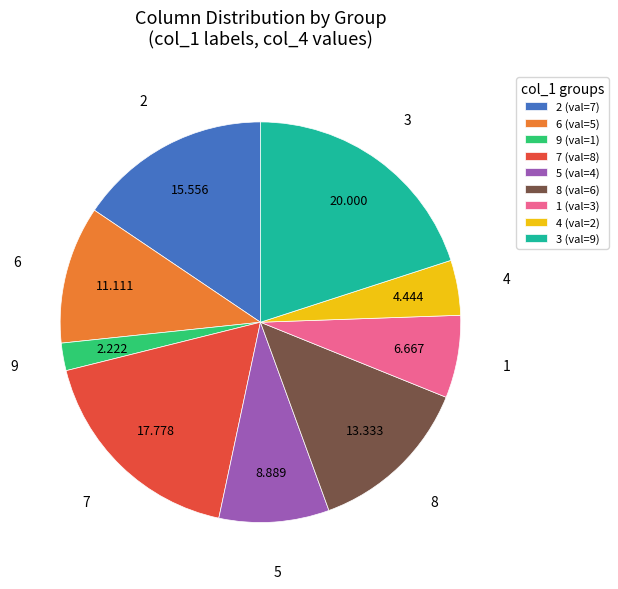

Is there any slice that represents more than half of the pie?

No